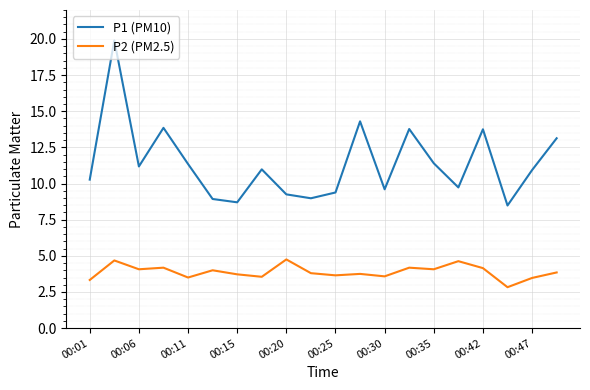

What is the sum of all P1 (PM10) values?

227.9